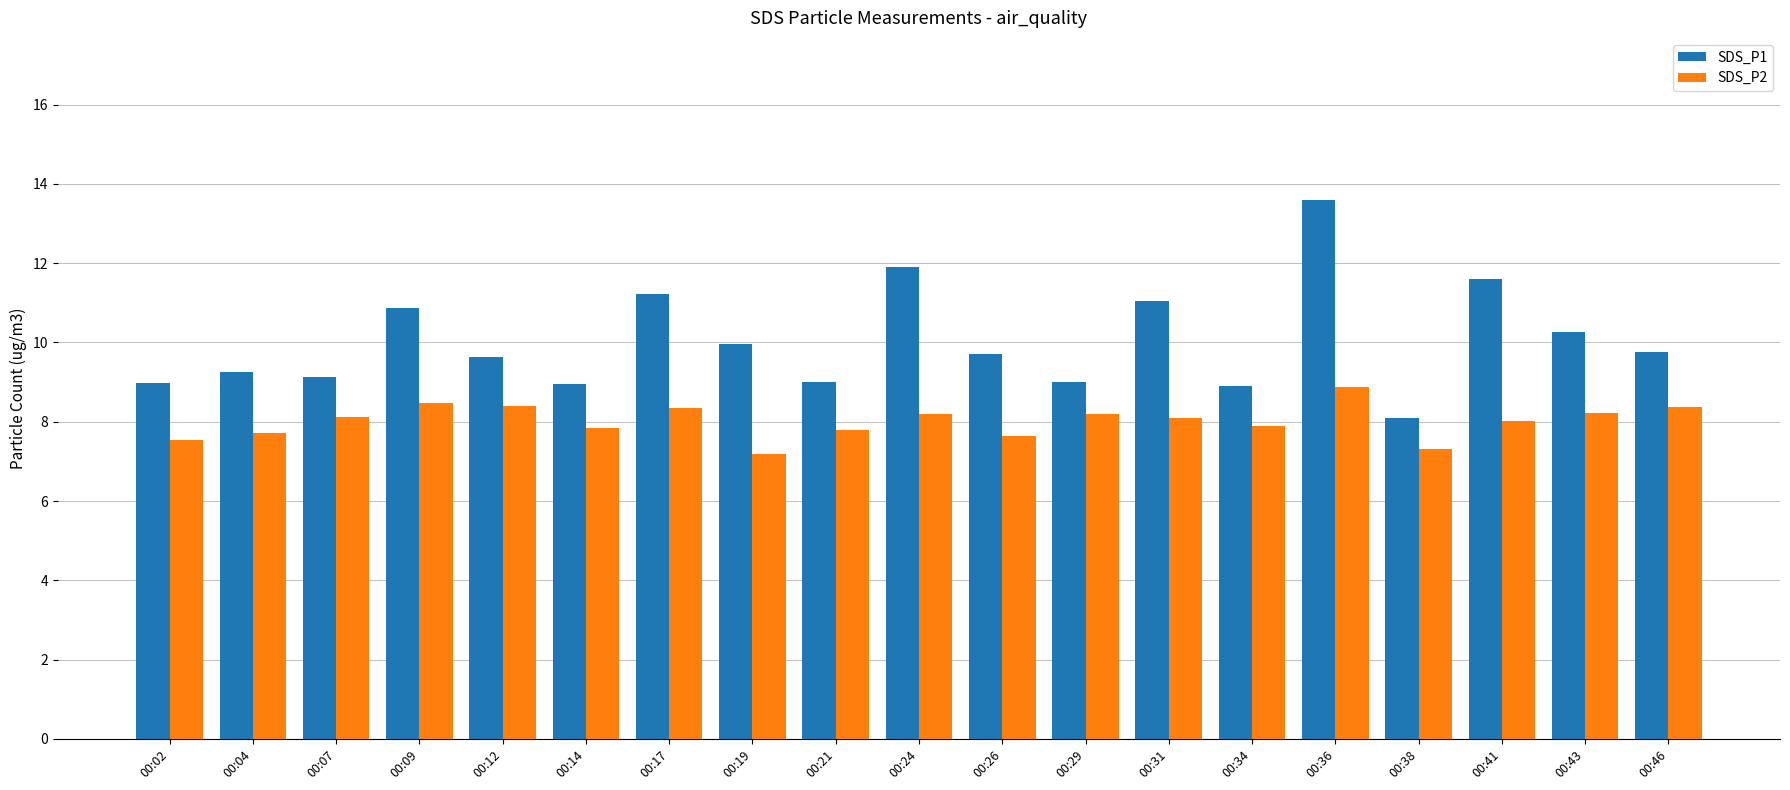

Count the number of data series in this chart.

2